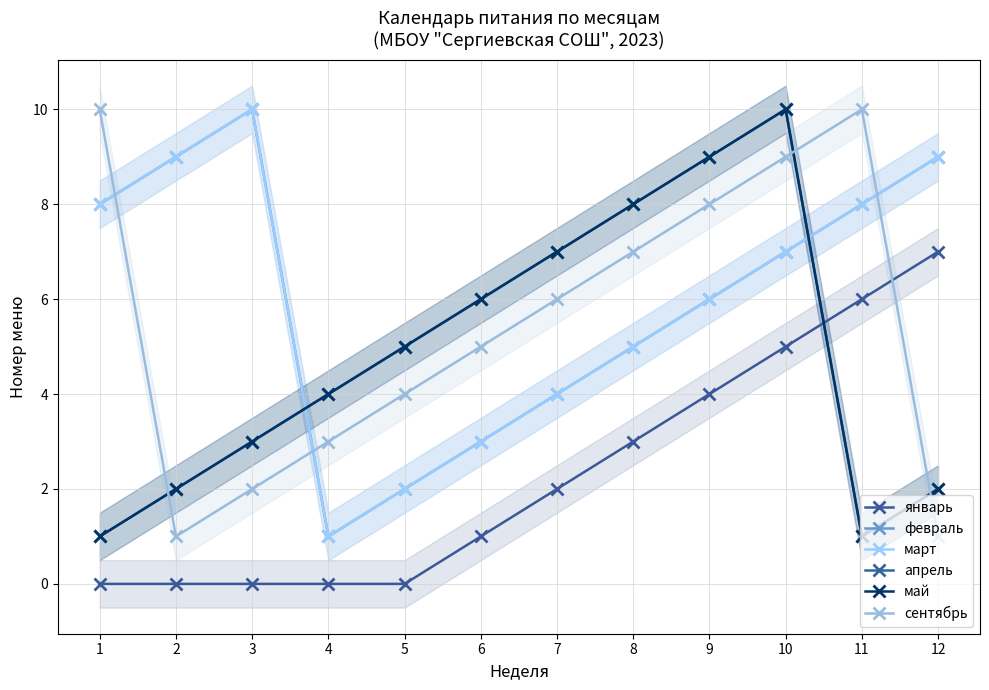

Where is сентябрь nearest to the value 5?

6